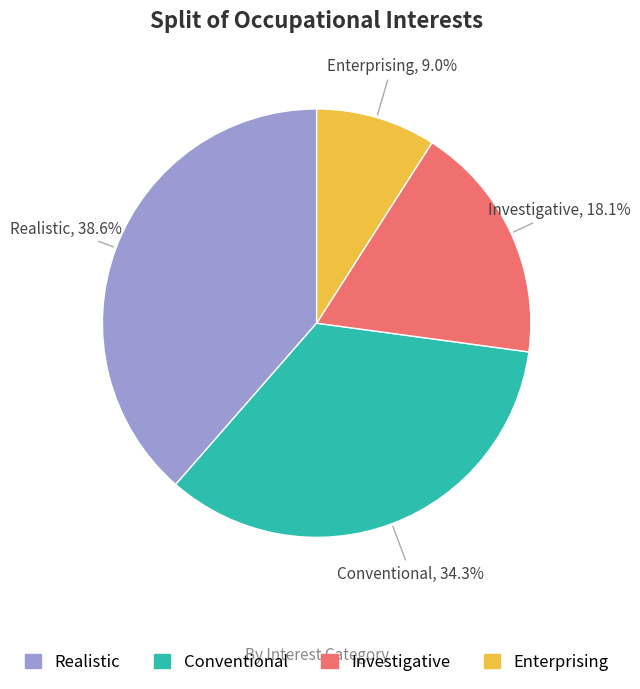

Which category has the smallest portion of the pie?

Enterprising